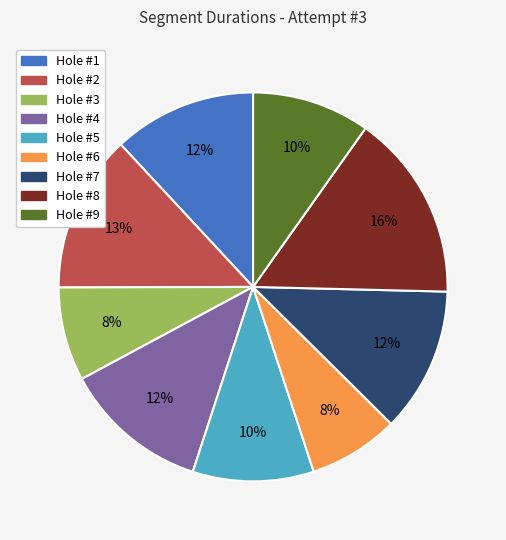

Count the number of slices in the pie.

9